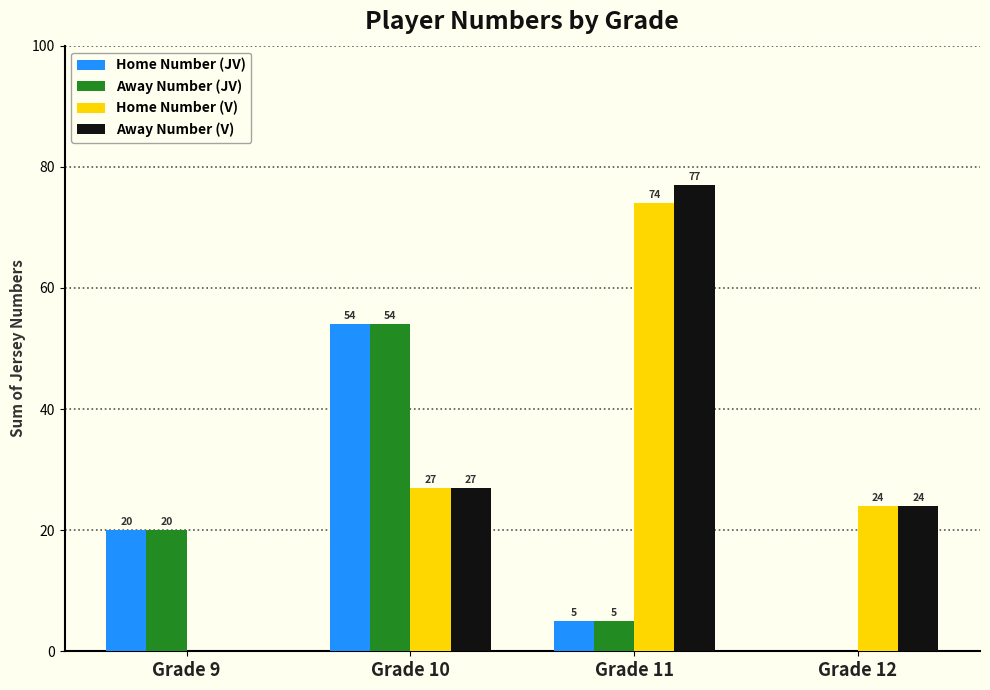

At which label is Home Number (JV) closest to 27?

Grade 9